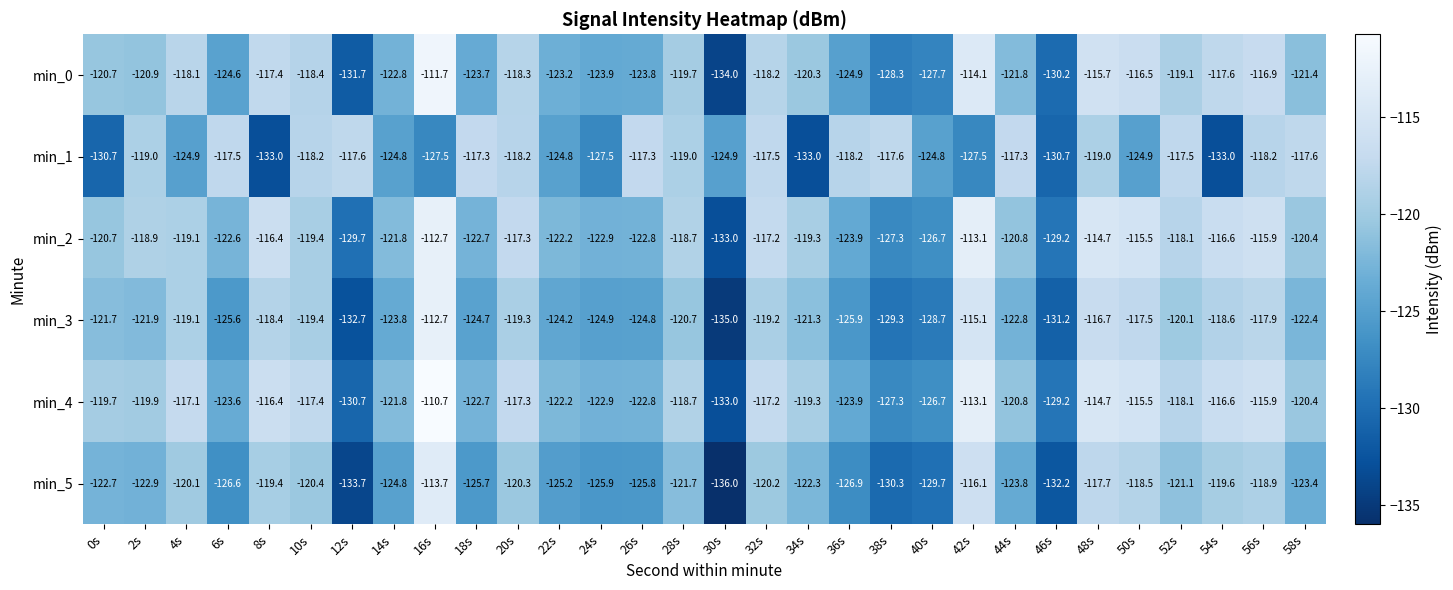

What is the total value across all series at 36s?

-743.7